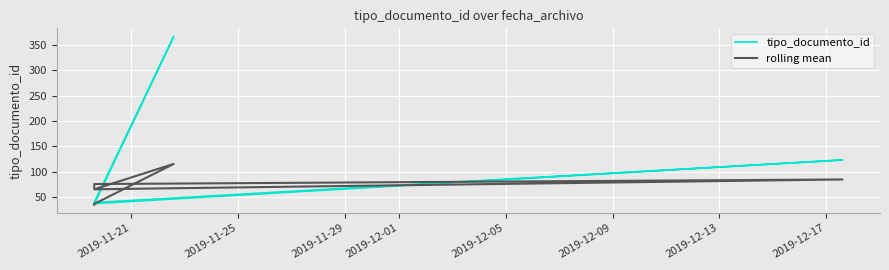

How many interior local valleys does the tipo_documento_id series have?

1